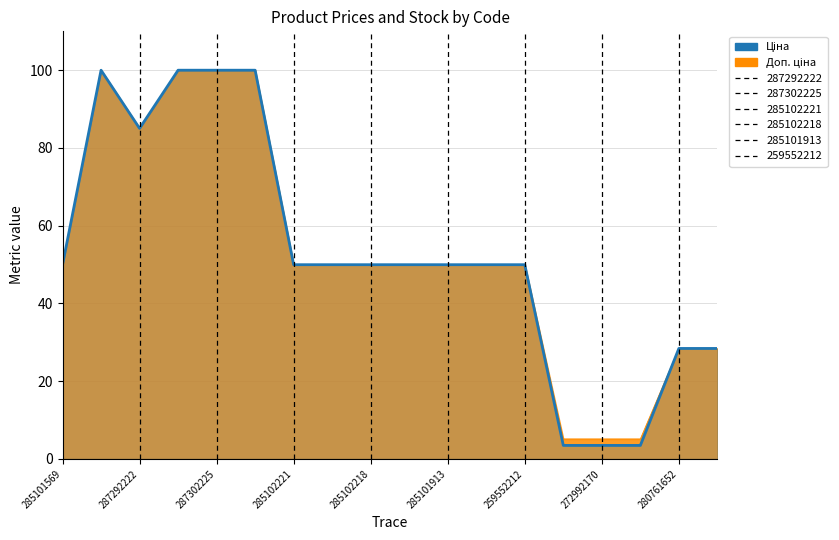

The value at 272992170 is 3.5. True or false?

True